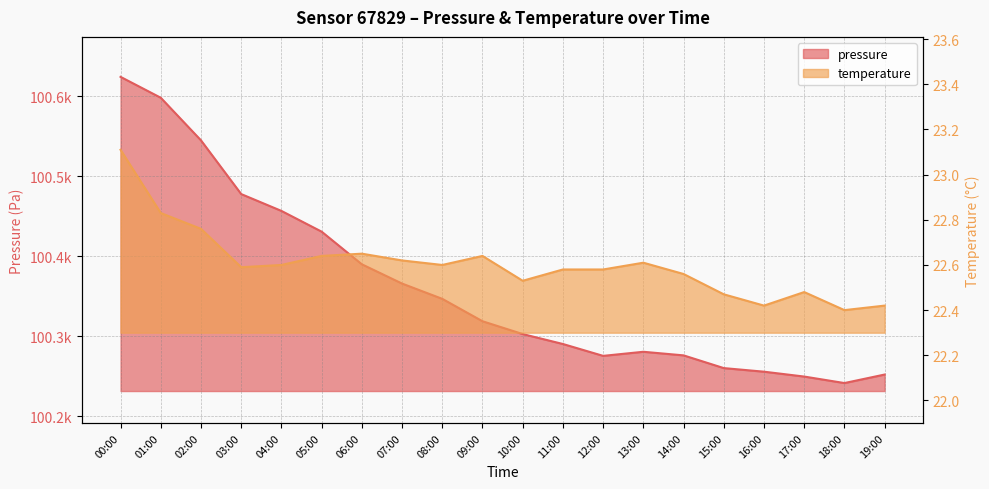

Where is the first local minimum for pressure?

12:00